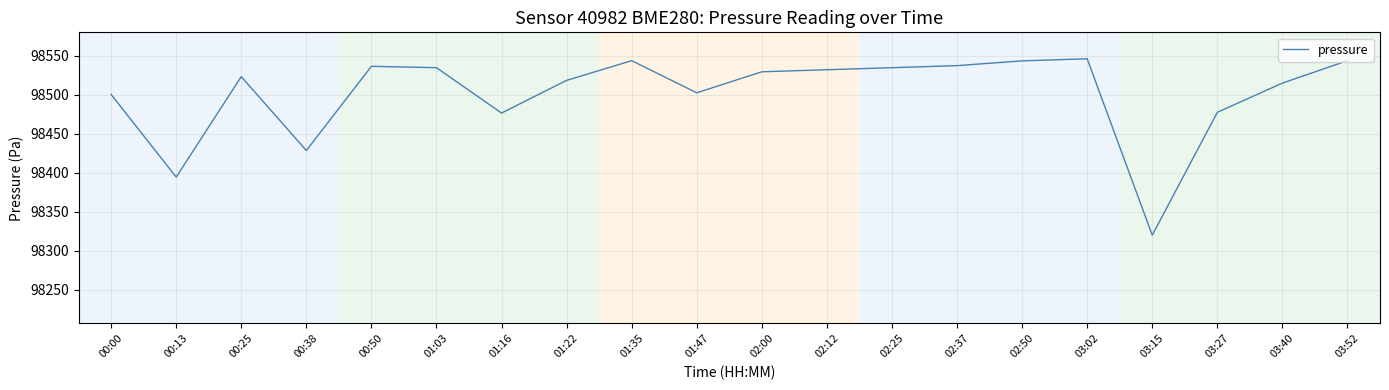

True or false: there are more than 1 points higher than both neighbors.

True